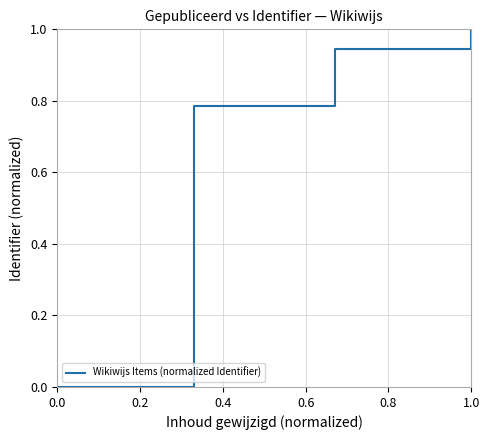

What is the maximum value shown in the chart?

1.0